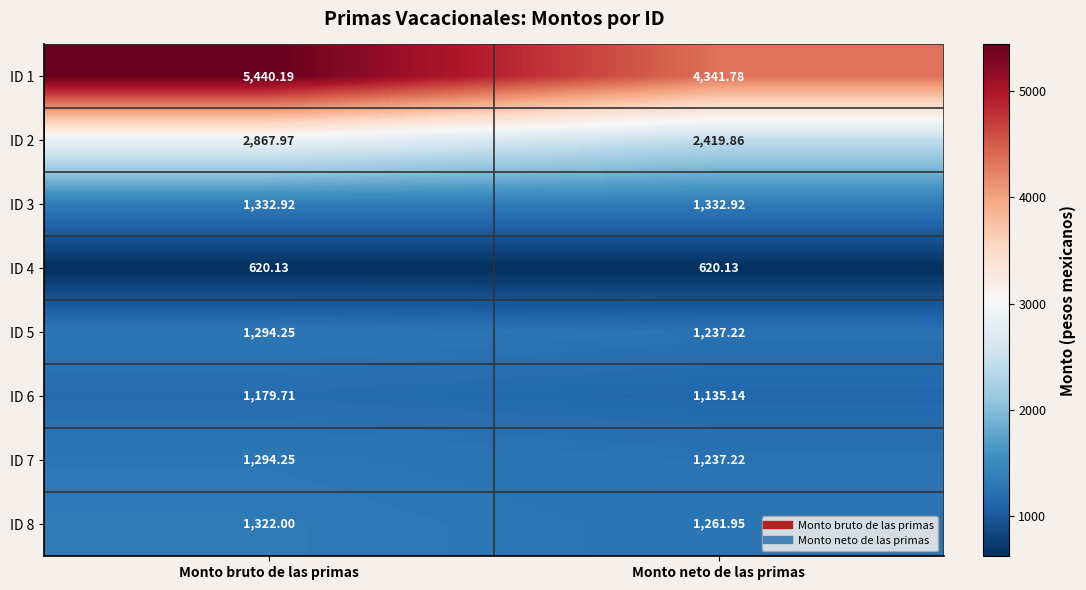

How many series are shown in this chart?

8